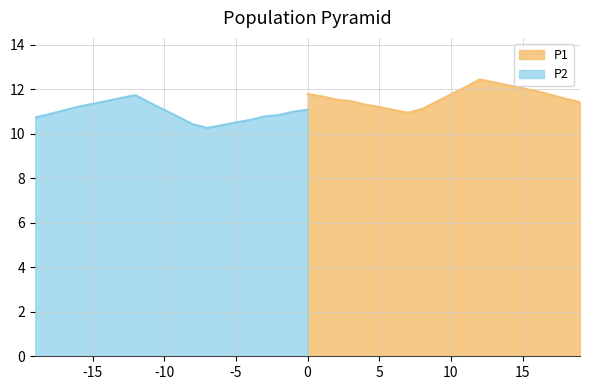

Is it true that P1 equals 4.5 at 0?

False